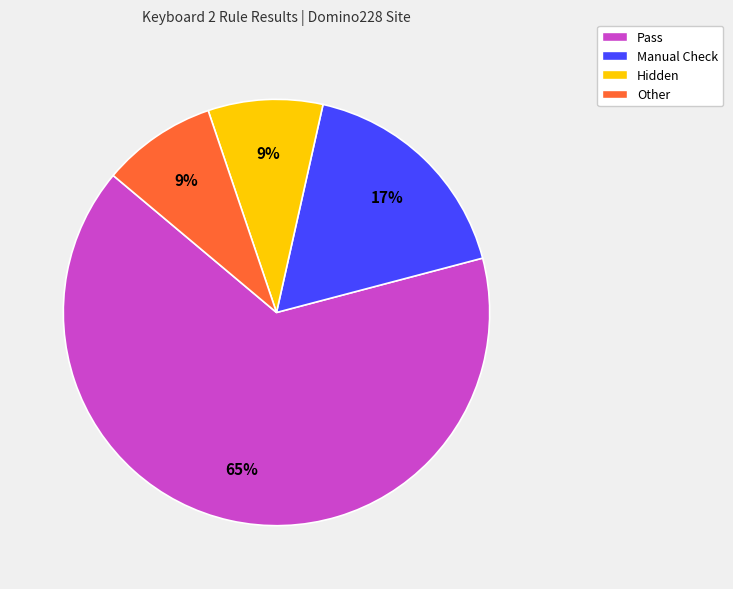

Do Manual Check and Pass together represent more than half of the pie?

Yes